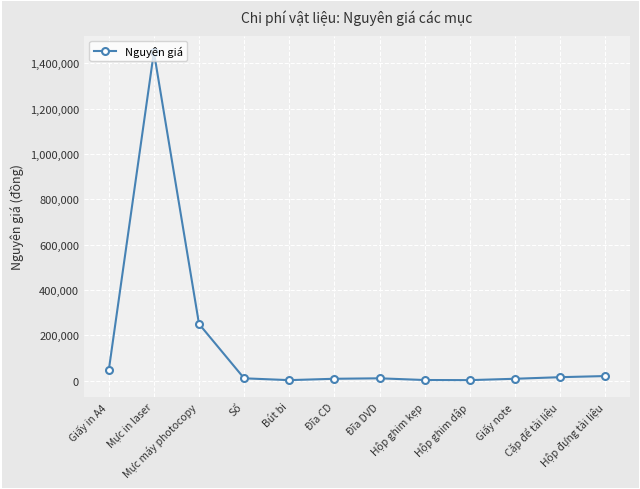

What is the difference between the maximum and minimum values?

1448000